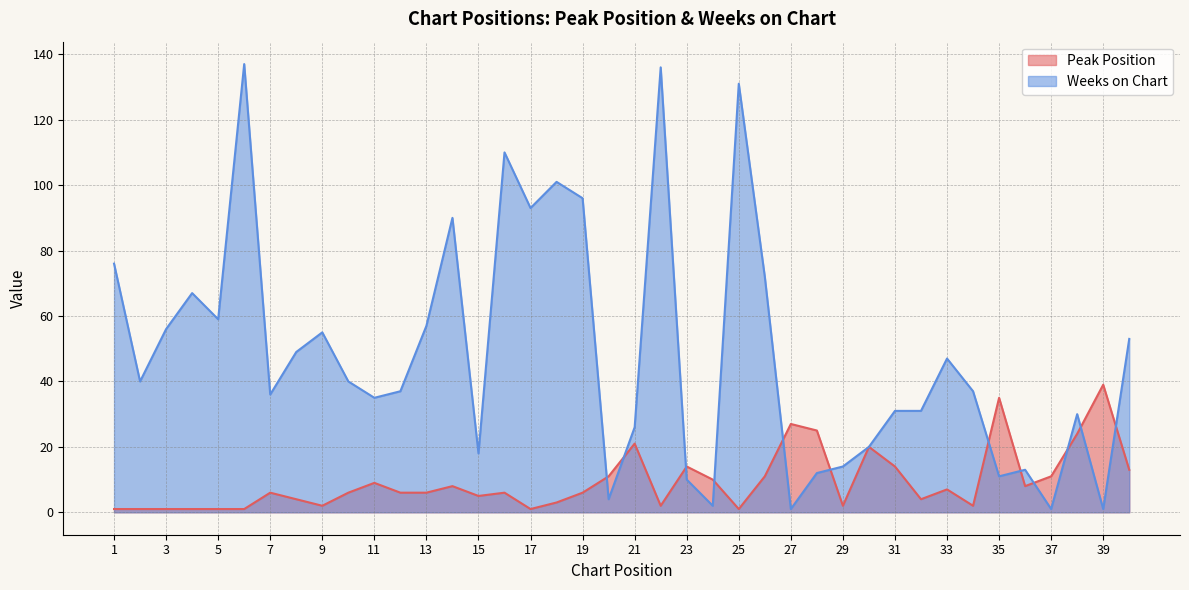

How many lines are shown in the chart?

2